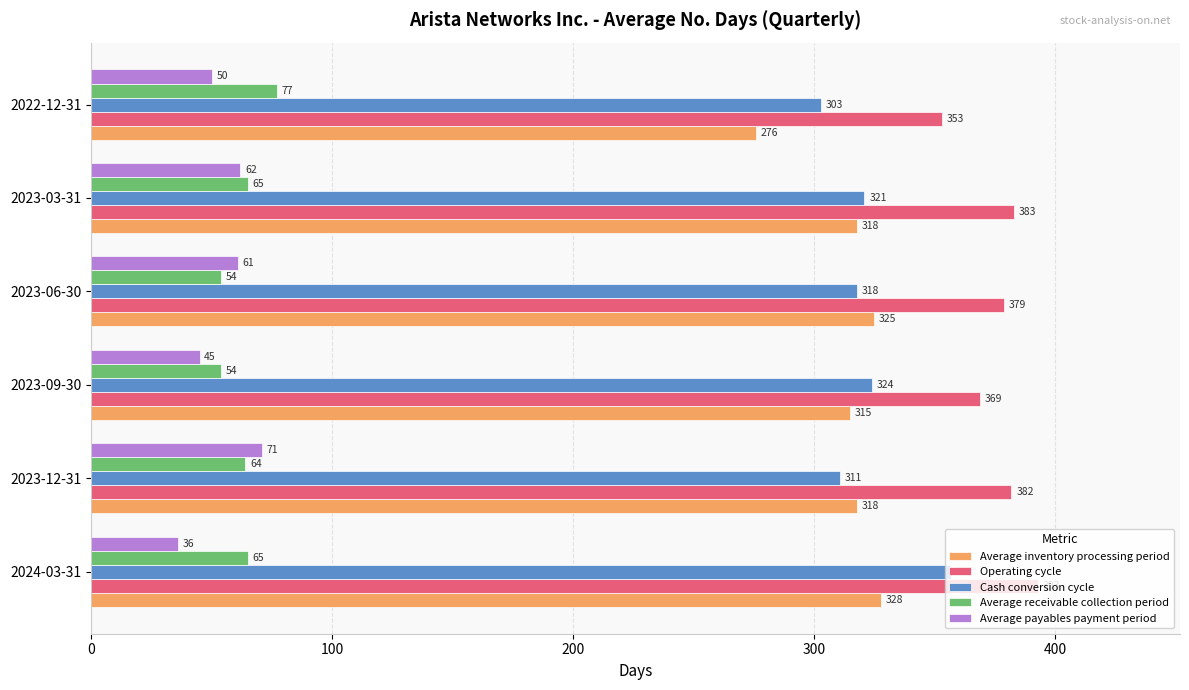

Is it true that Average payables payment period equals 22 at 2023-09-30?

False